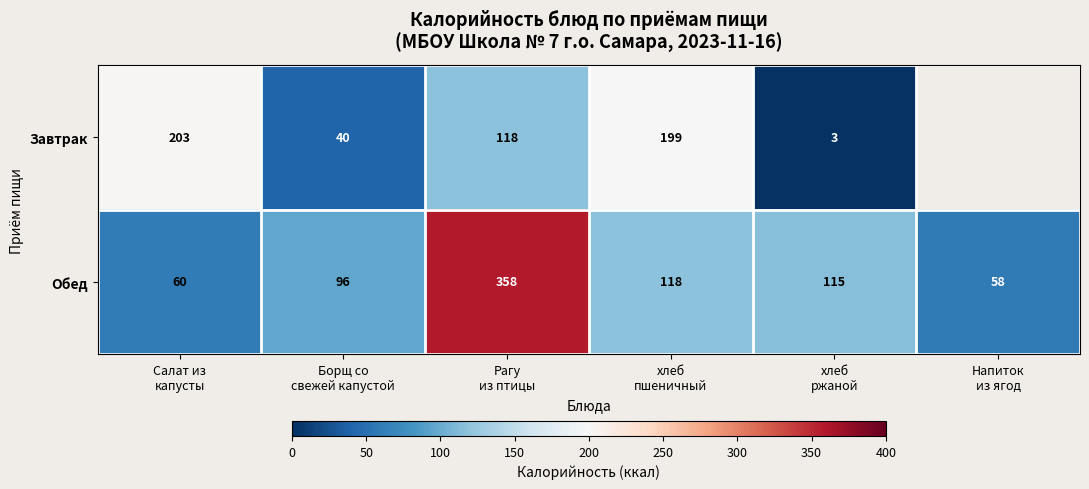

At how many categories does at least one series exceed 81?

5